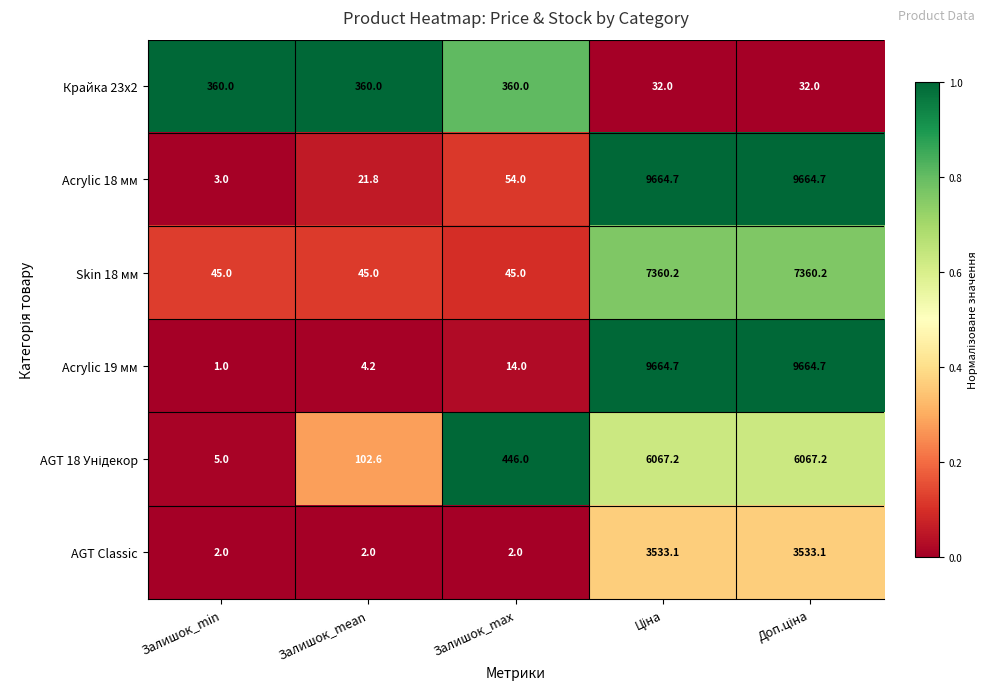

What is the total value across all series at Залишок_min?

416.0